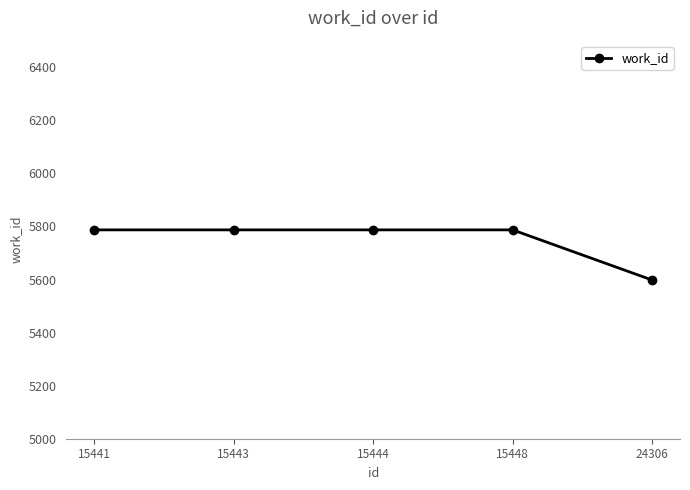

True or false: the data has more than 2 interior local peaks.

False